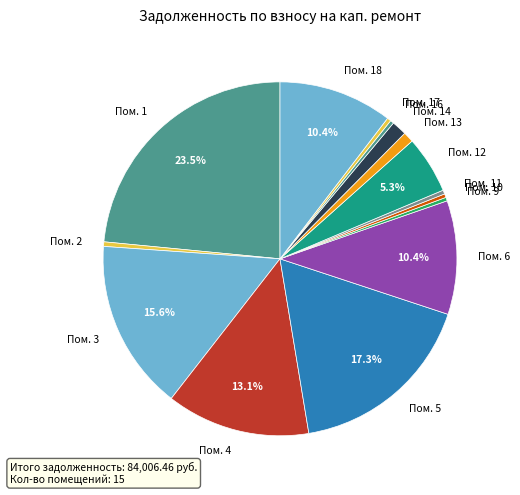

To the nearest percent, what is the difference between the largest and smallest slice percentages?

23%